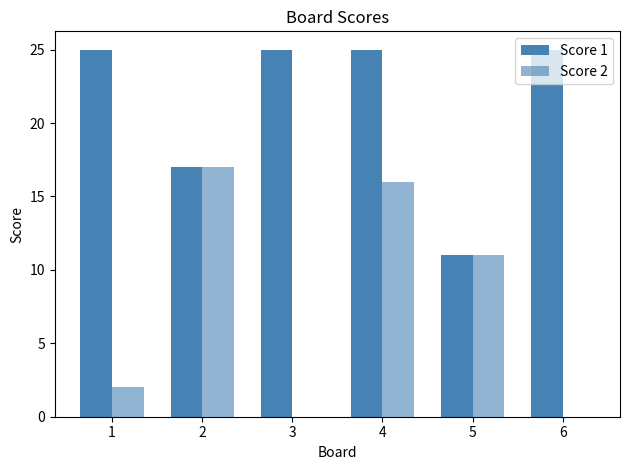

Is it true that Score 1 equals 16 at 1?

False